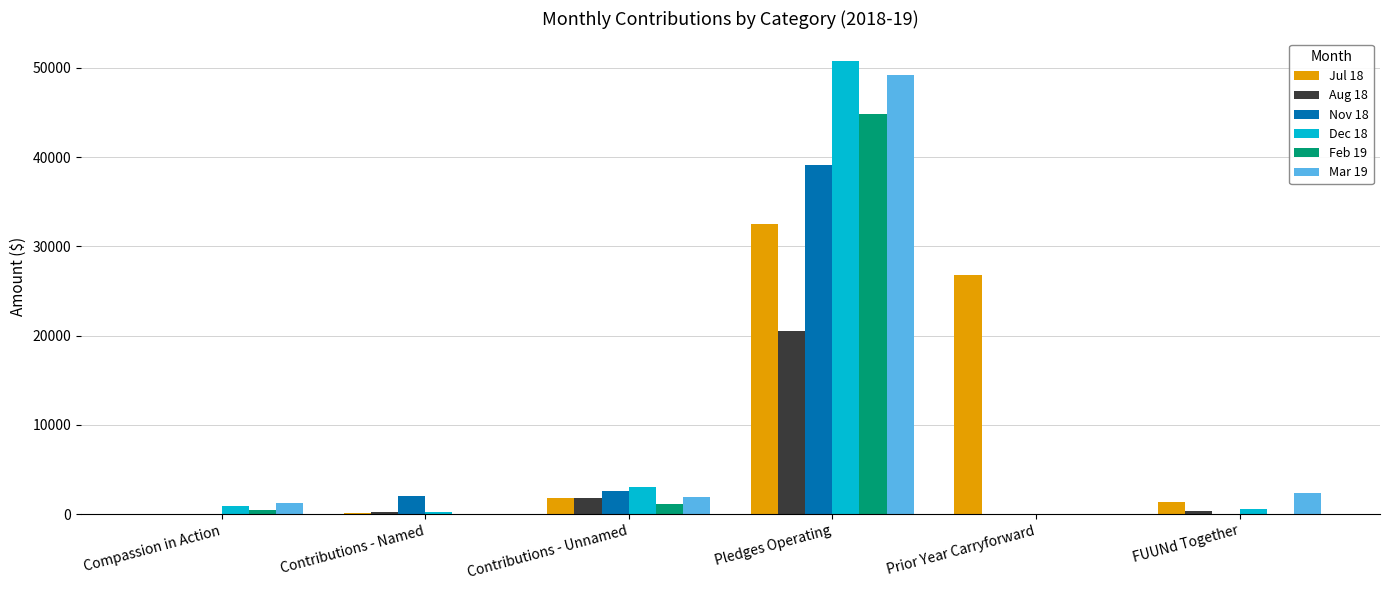

Is the value of Feb 19 at Contributions - Named greater than the value of Nov 18 at Contributions - Named?

No